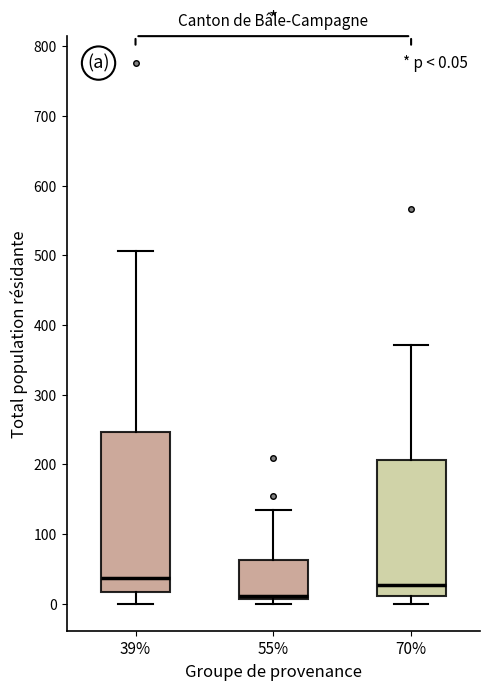

Which box's median line is the highest?

39%